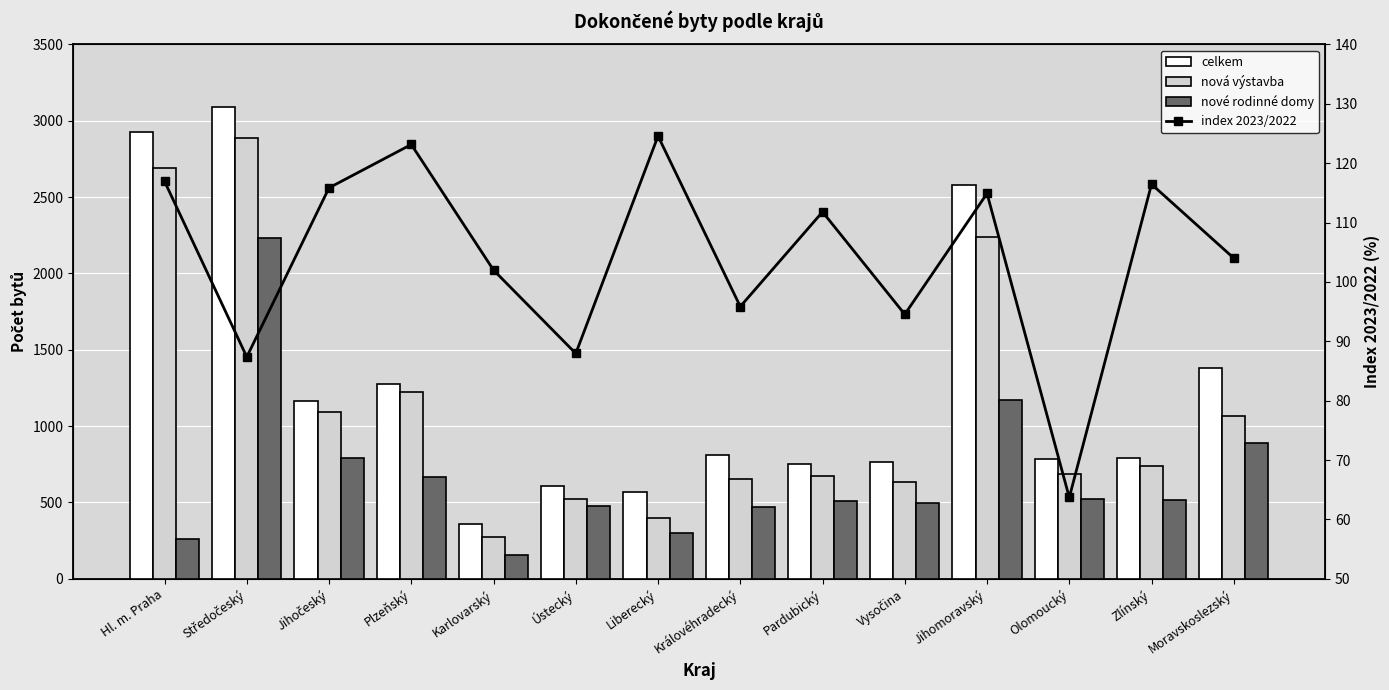

What is the total value across all series at Olomoucký?

2057.7